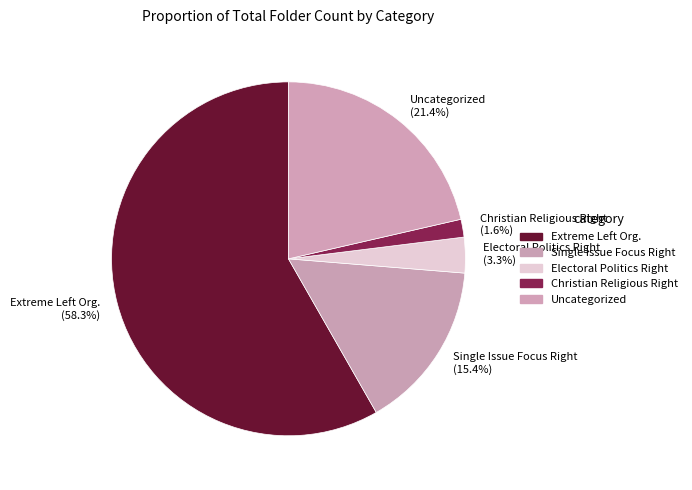

Rank the categories by value from lowest to highest.

Christian Religious Right (1.6%), Electoral Politics Right (3.3%), Single Issue Focus Right (15.4%), Uncategorized (21.4%), Extreme Left Org. (58.3%)